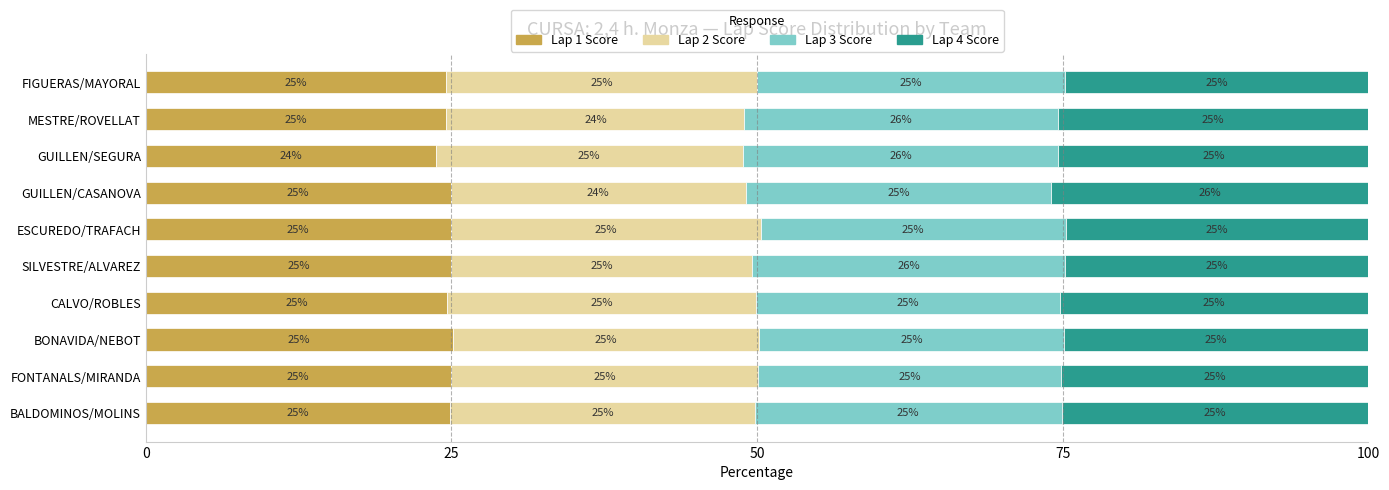

What is the approximate value of Lap 1 Score at CALVO/ROBLES?

24.7